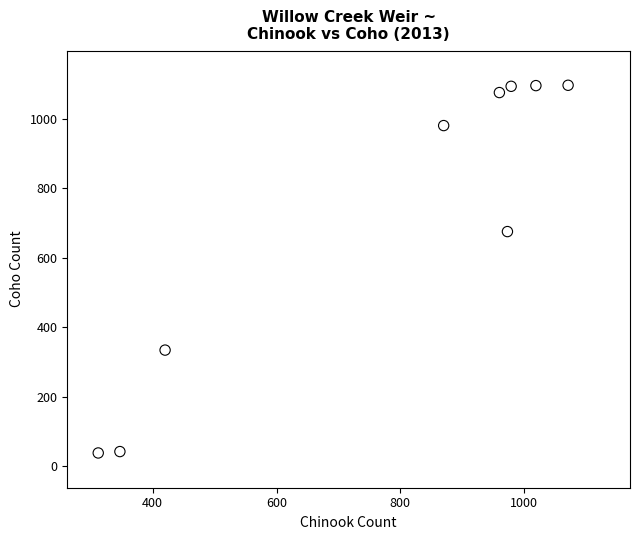

What Y value in the scatter plot is closest to 567?

675